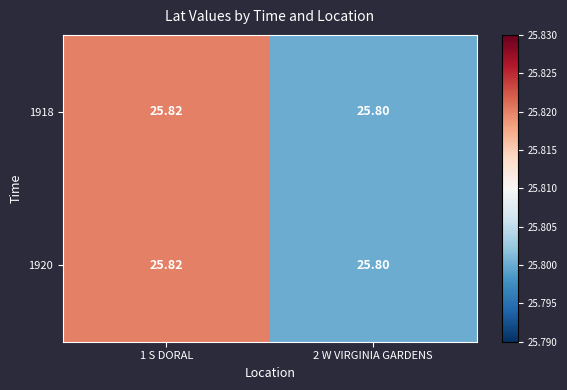

What is the maximum value shown in the chart?

25.8